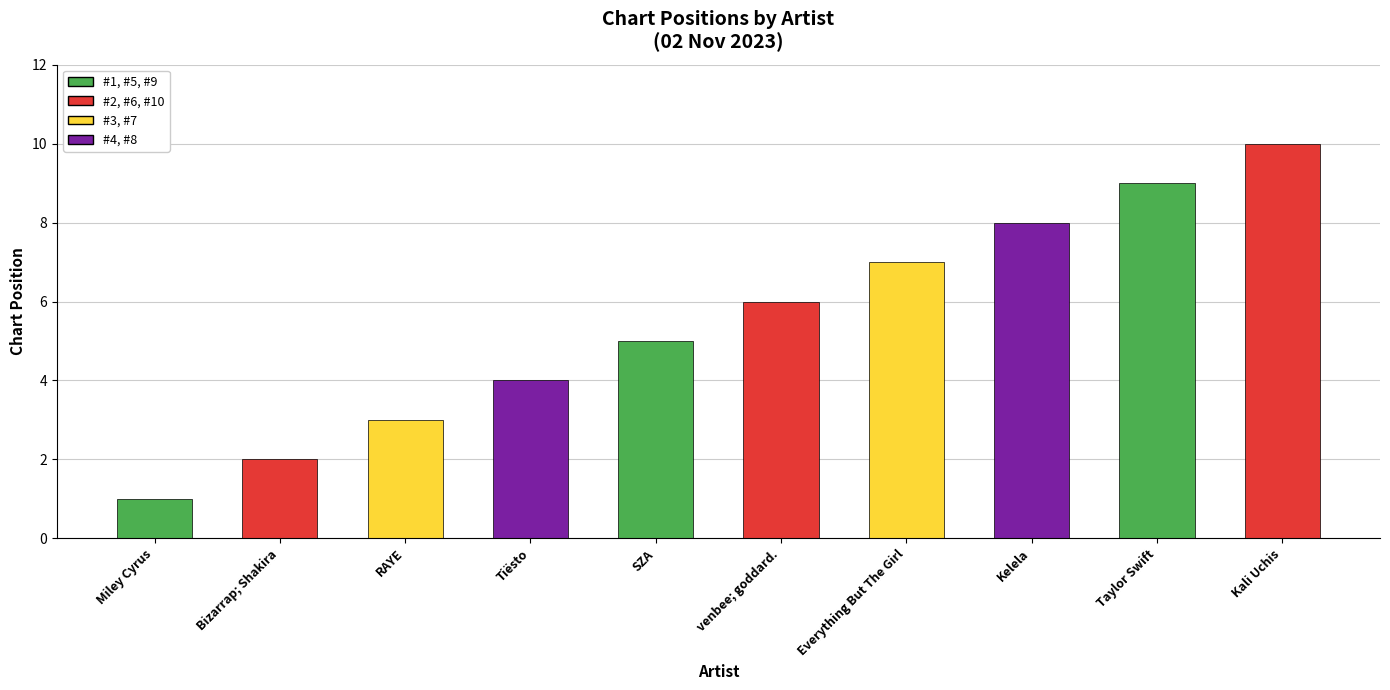

What is the maximum value shown in the chart?

10